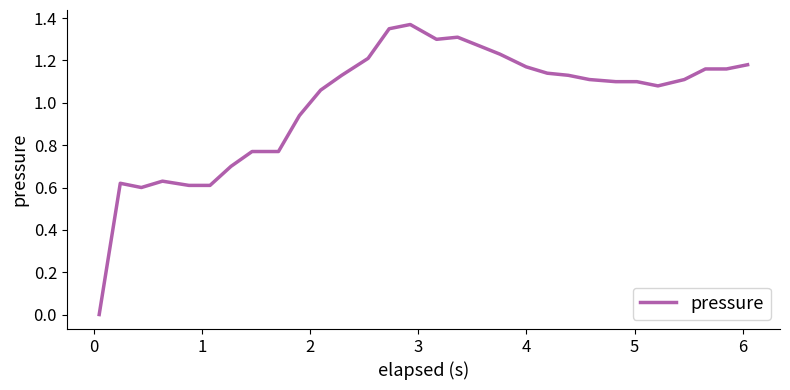

Does the chart display data point markers on the line(s)?

No